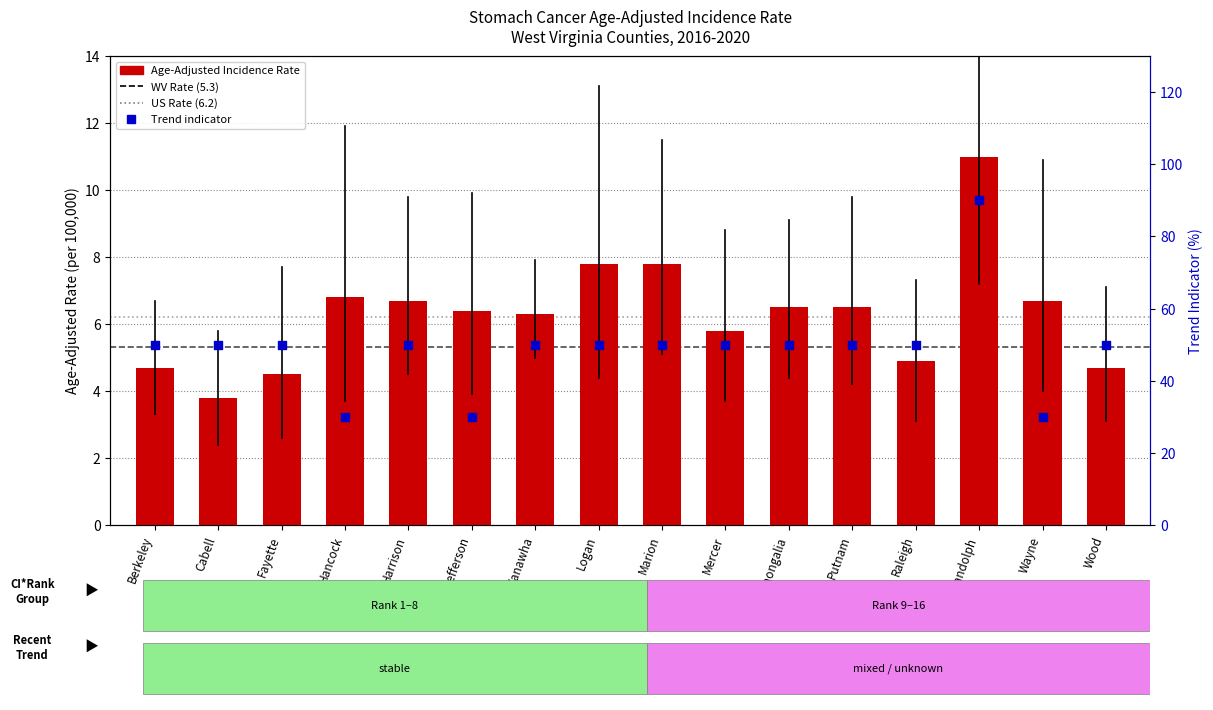

What are all the series names shown in the legend?

Age-Adjusted Incidence Rate, Trend indicator